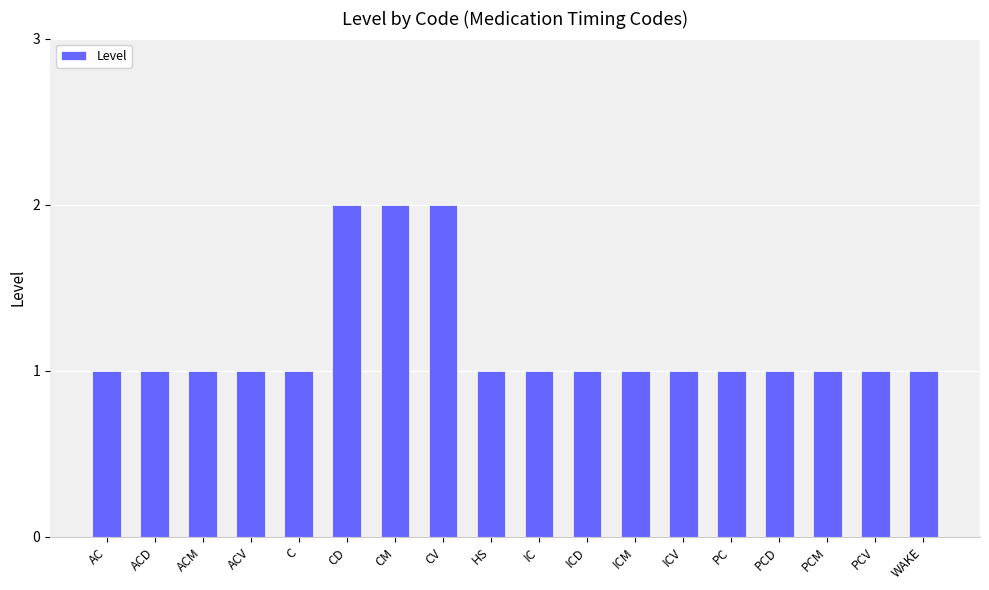

What is the label of the 14th bar from the left?

PC